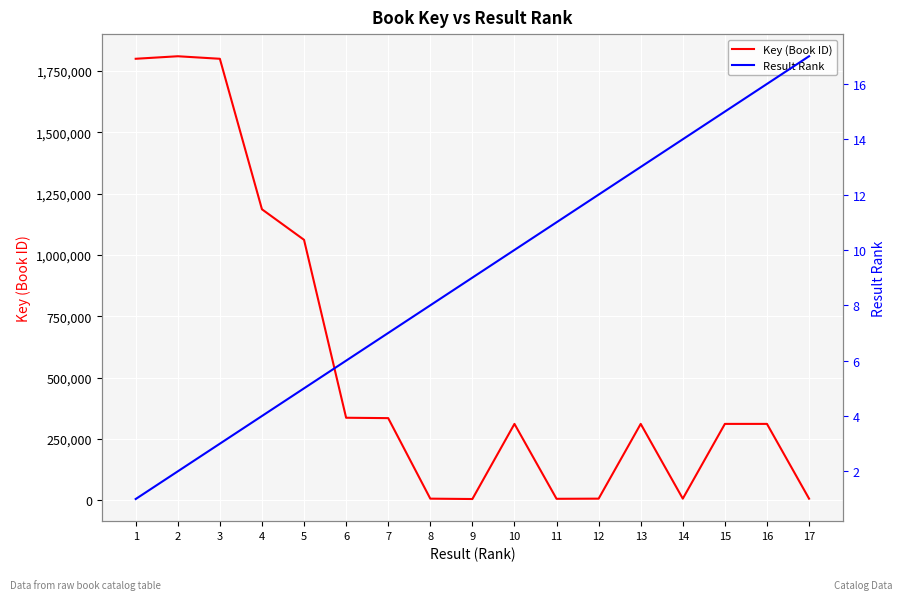

Is the value of Result Rank at 6 greater than the value of Key (Book ID) at 17?

No